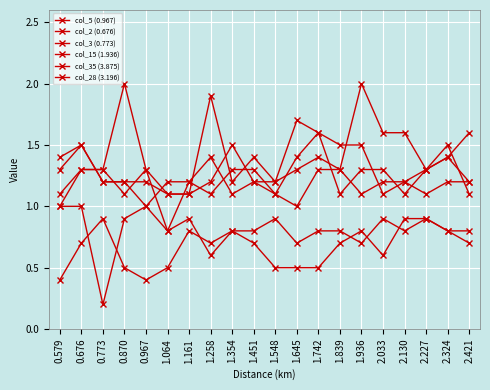

Is this an area chart (filled region under the line)?

No